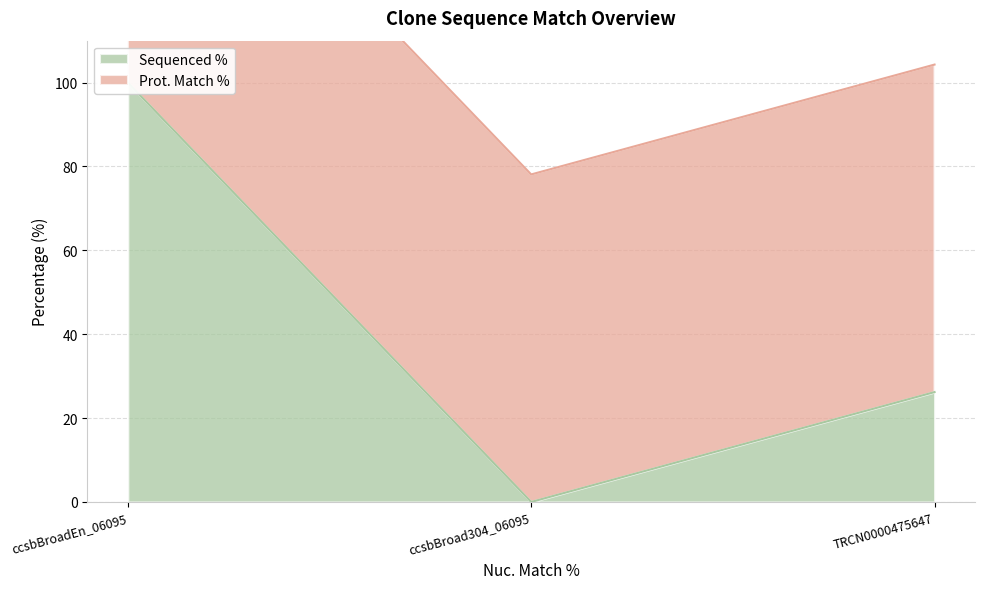

What is the change in value from ccsbBroadEn_06095 to ccsbBroad304_06095?

-100.0